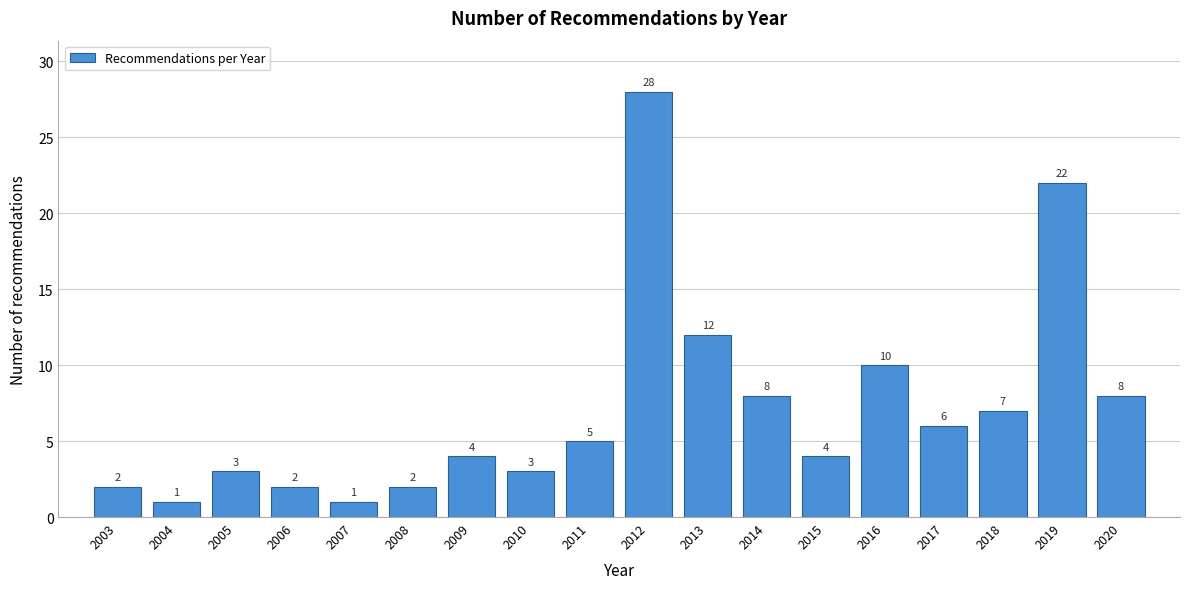

Reading left to right, extract all data points from this chart.

2	1	3	2	1	2	4	3	5	28	12	8	4	10	6	7	22	8